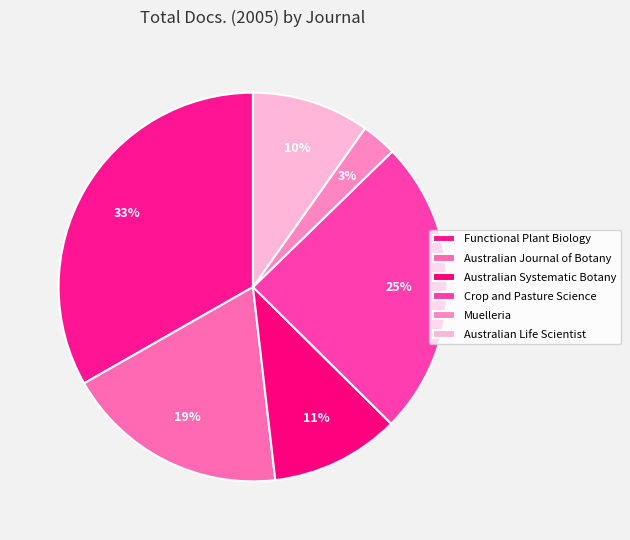

Count the number of slices in the pie.

6